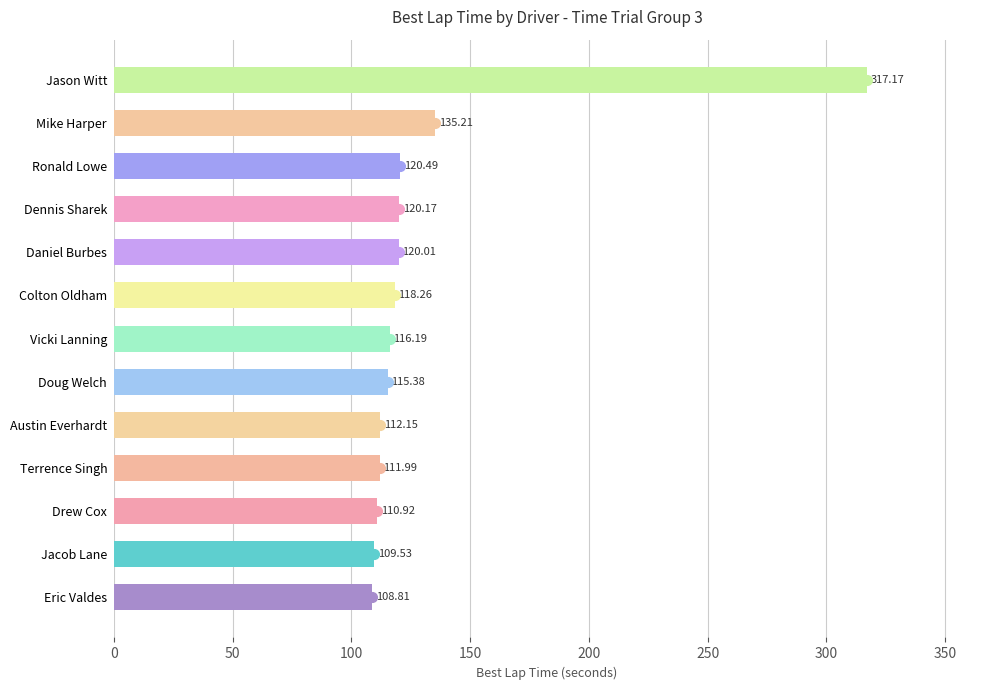

List the labels in order of value, smallest first.

Eric Valdes, Jacob Lane, Drew Cox, Terrence Singh, Austin Everhardt, Doug Welch, Vicki Lanning, Colton Oldham, Daniel Burbes, Dennis Sharek, Ronald Lowe, Mike Harper, Jason Witt